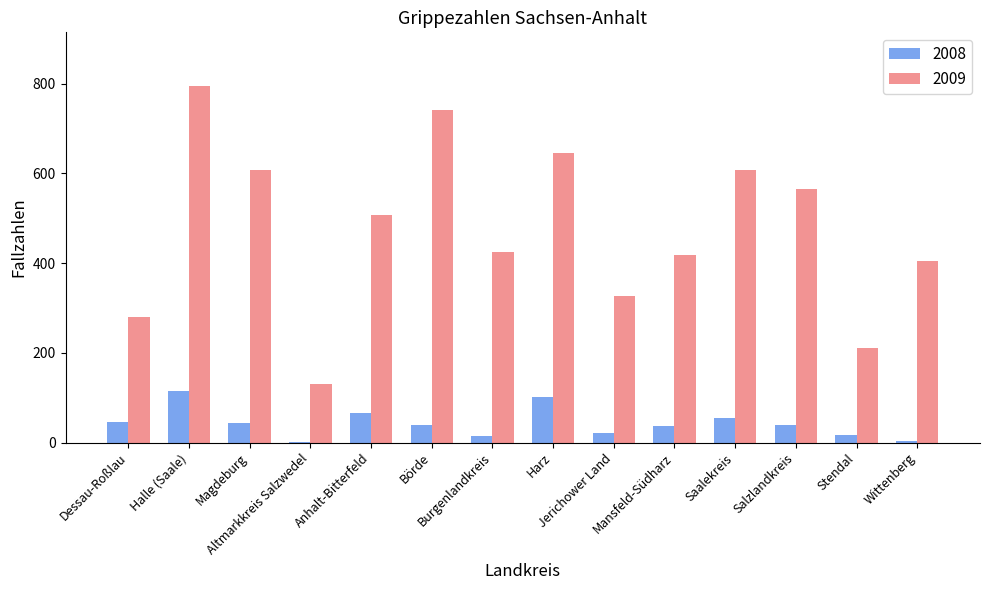

What is the maximum value shown in the chart?

795